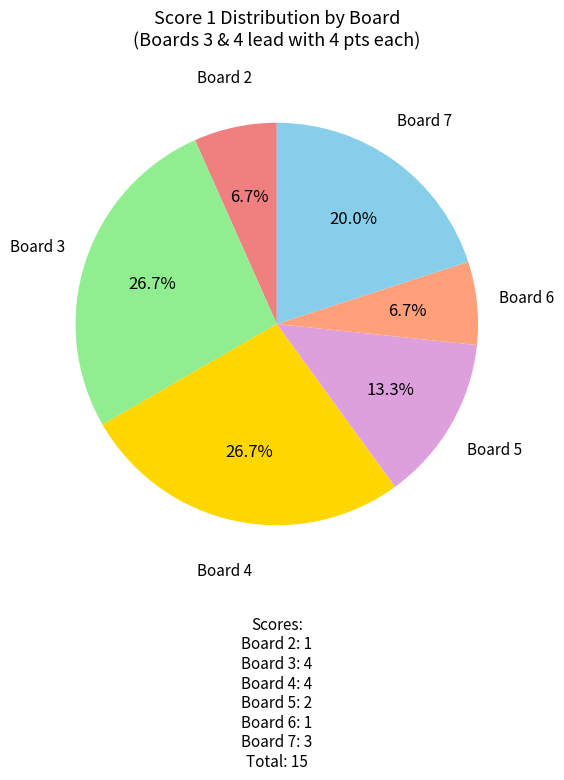

What is the ratio of the value at Board 2 to the value at Board 7?

0.3